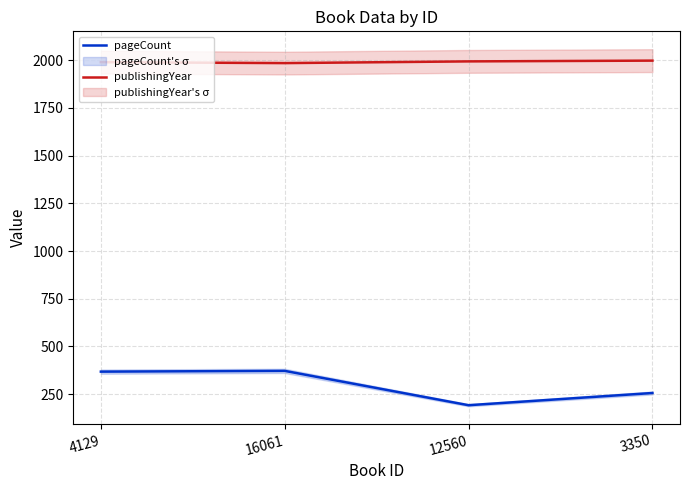

True or false: pageCount and publishingYear cross at least once.

False